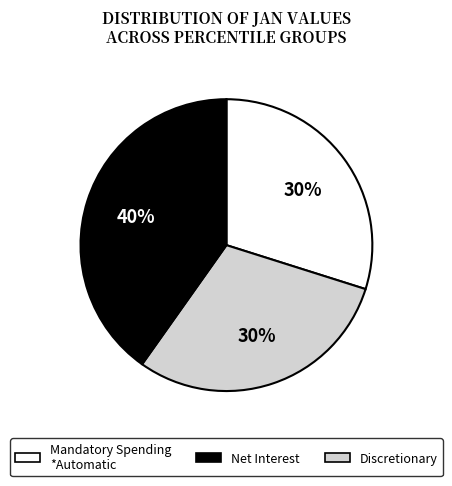

Is there a majority slice in this chart?

No